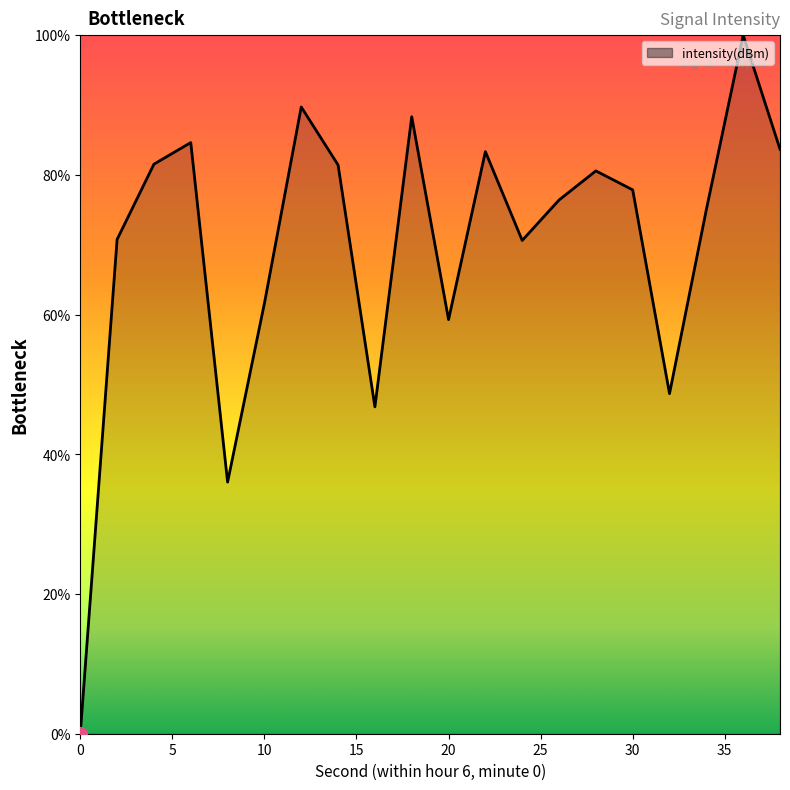

What is the difference between the maximum and minimum values?

100.0